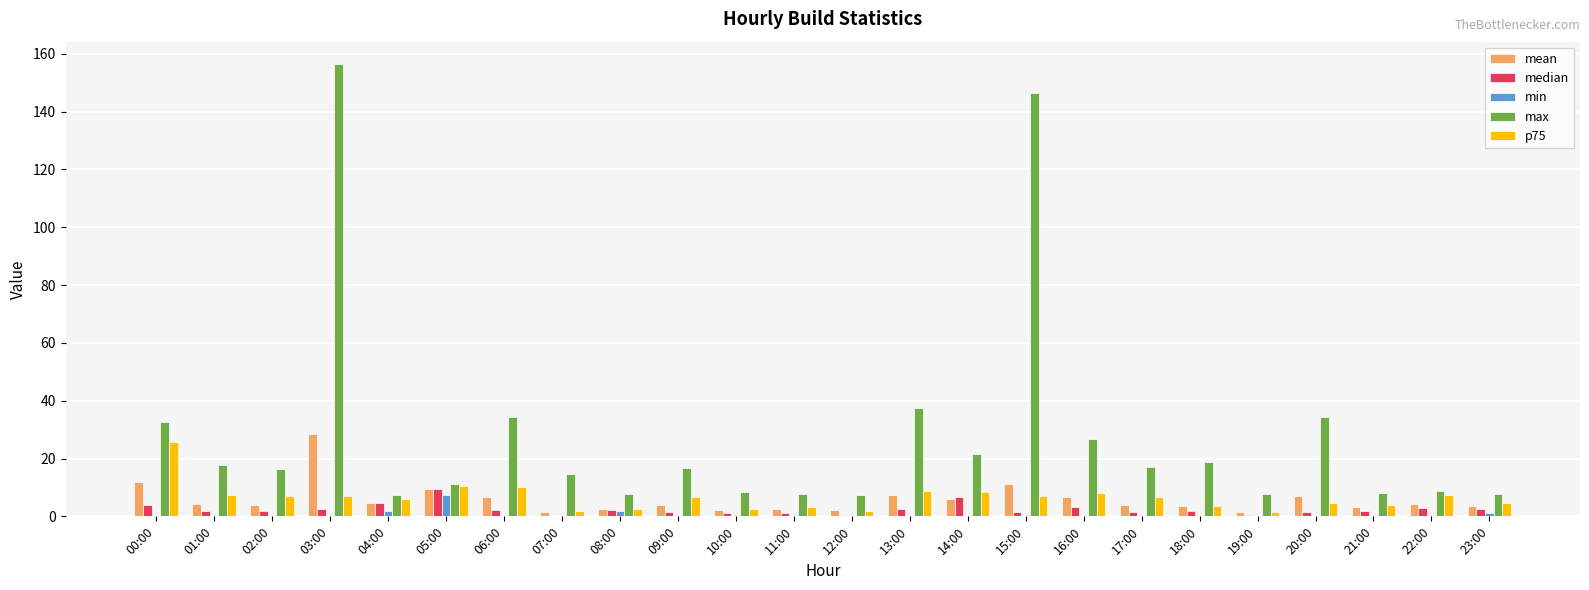

At which category is the sum across all series the highest?

03:00